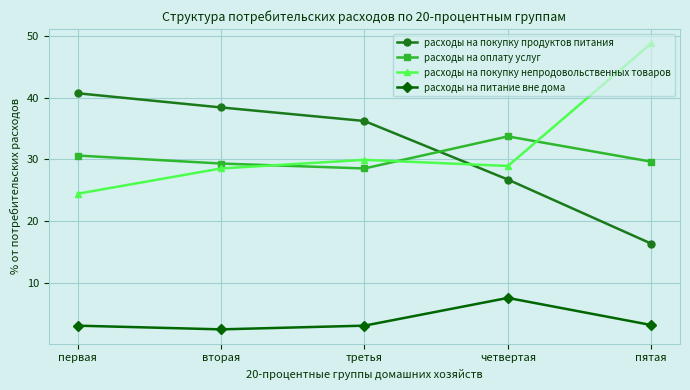

What is the difference between the second highest and minimum values in the расходы на покупку непродовольственных товаров series?

5.5